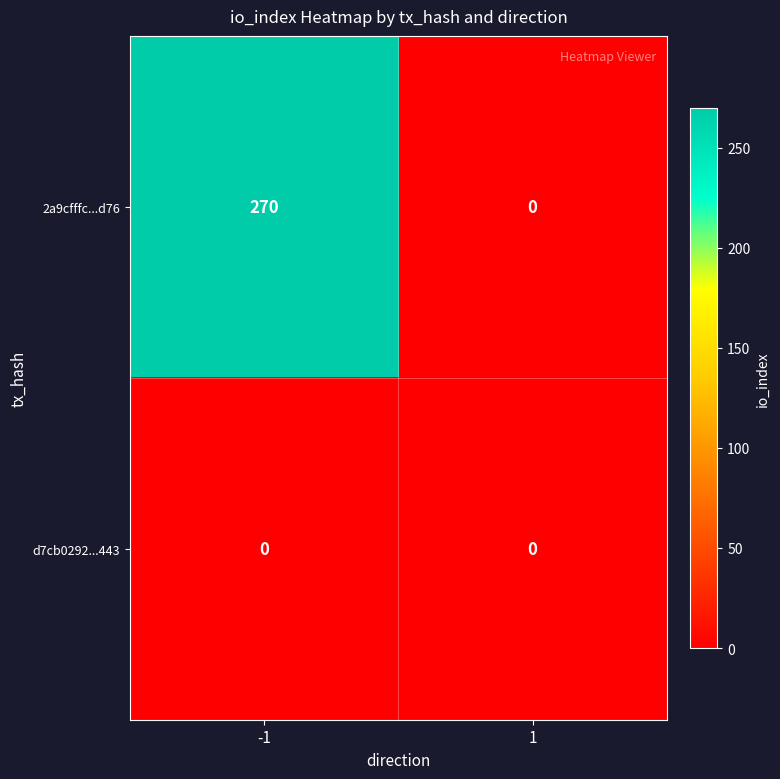

What is the average value of the 2a9cfffc...d76 series?

135